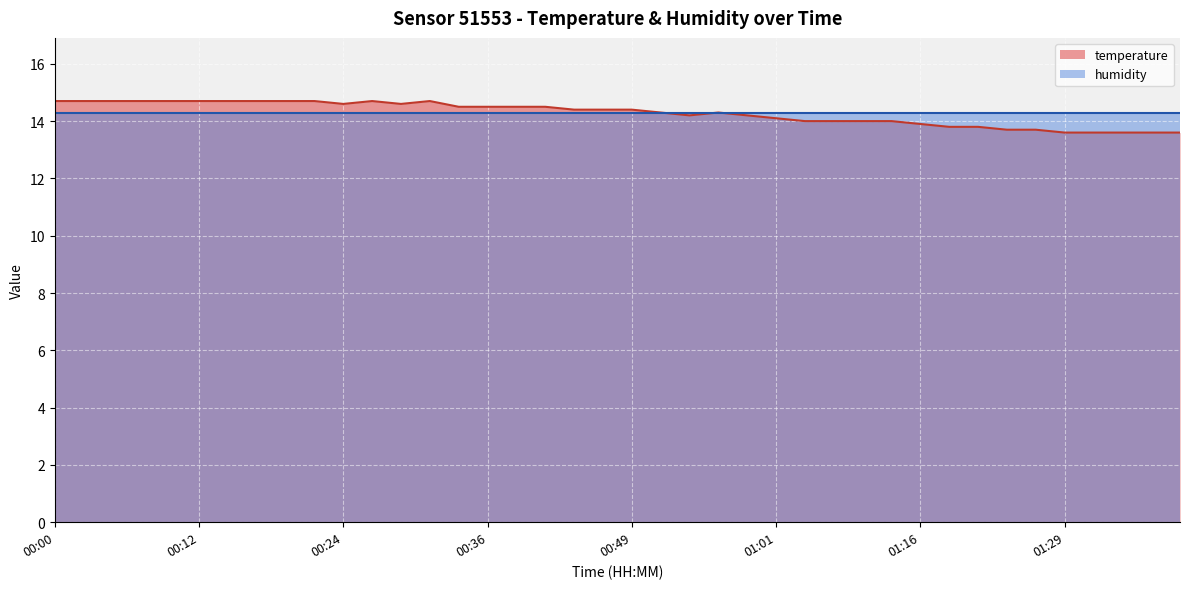

At which label does the data first exceed 14?

00:00